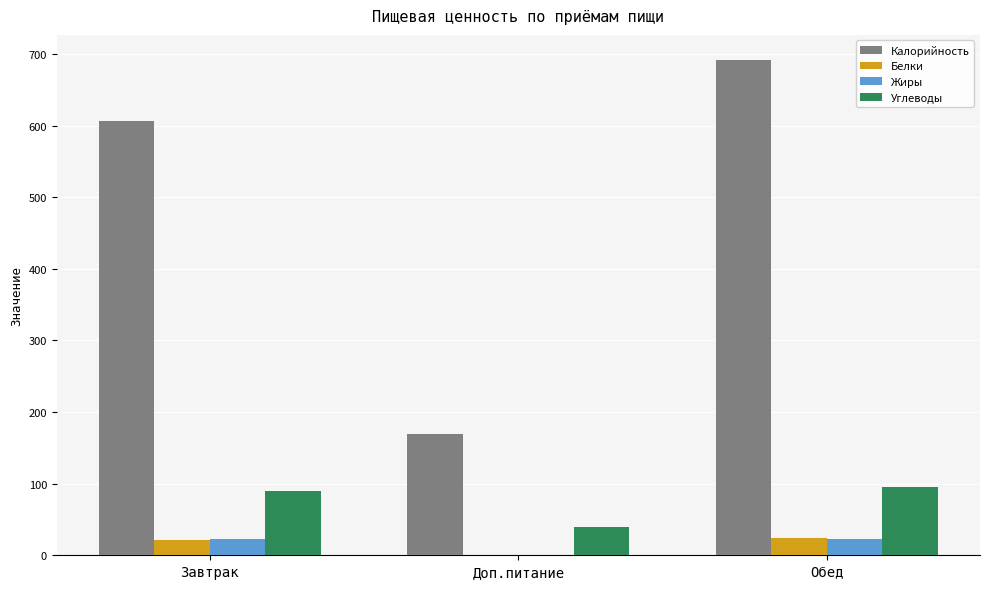

Which series has the largest total across all categories?

Калорийность